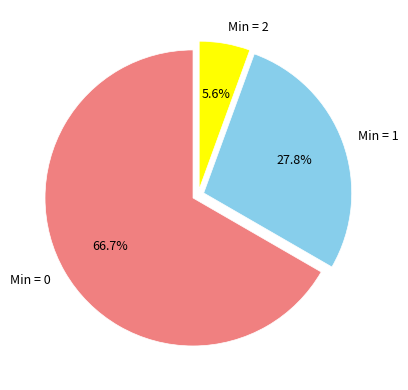

Does any single category account for the majority?

Yes